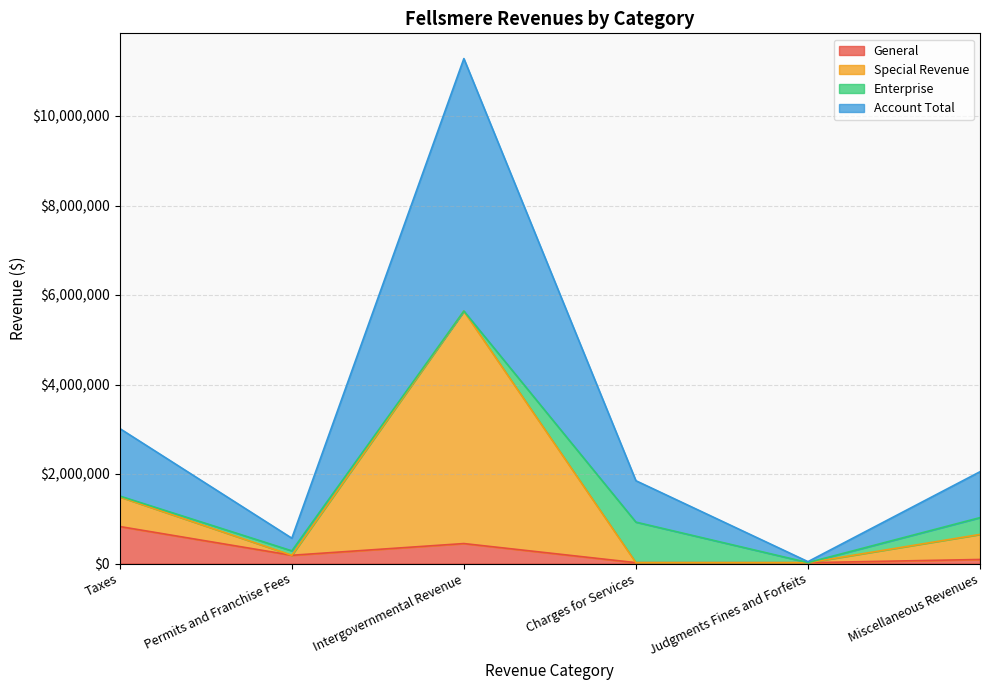

What is the label of the 5th point from the left?

Judgments Fines and Forfeits